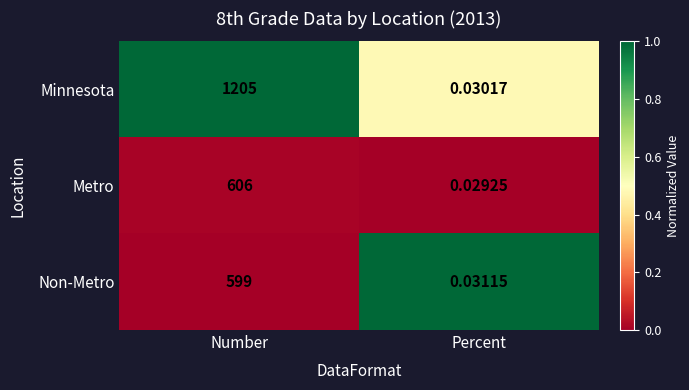

At how many categories does at least one series exceed 0?

2